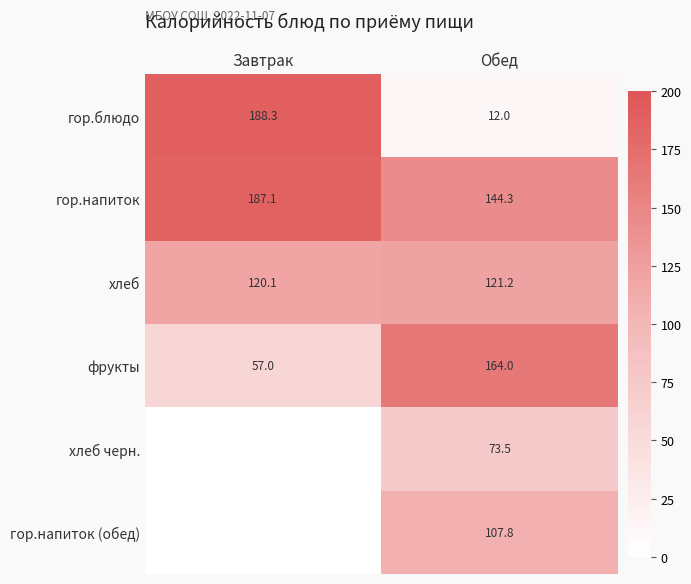

What is the minimum value for хлеб?

120.1